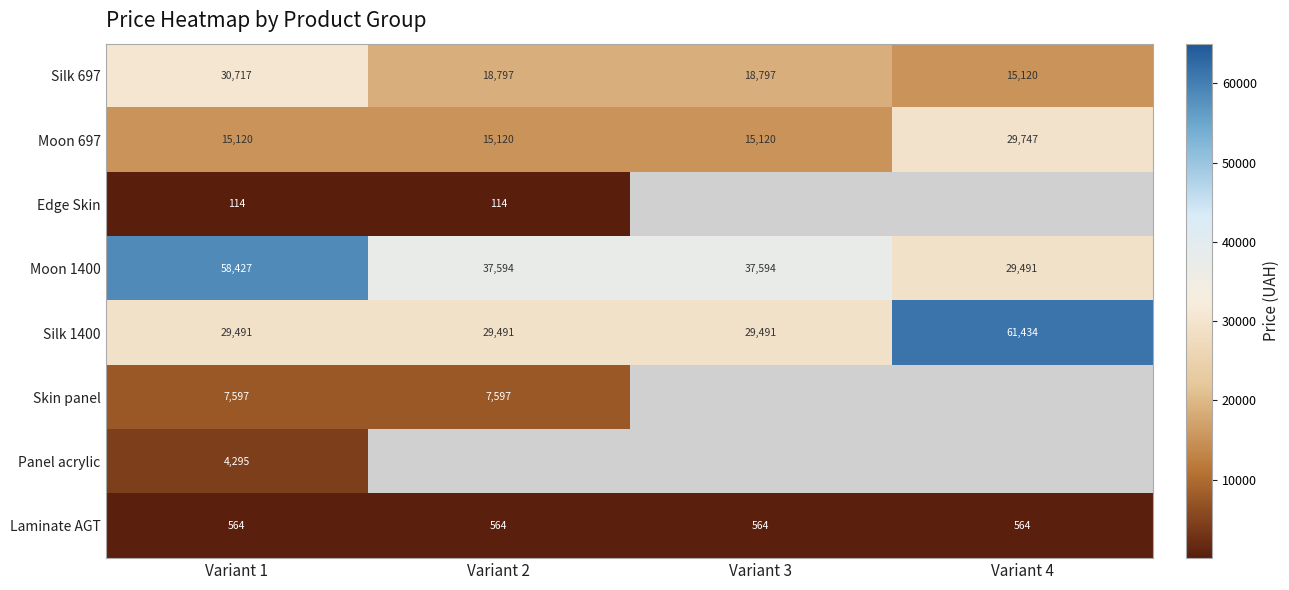

Is the value of Moon 697 at Variant 1 greater than the value of Skin panel at Variant 1?

Yes